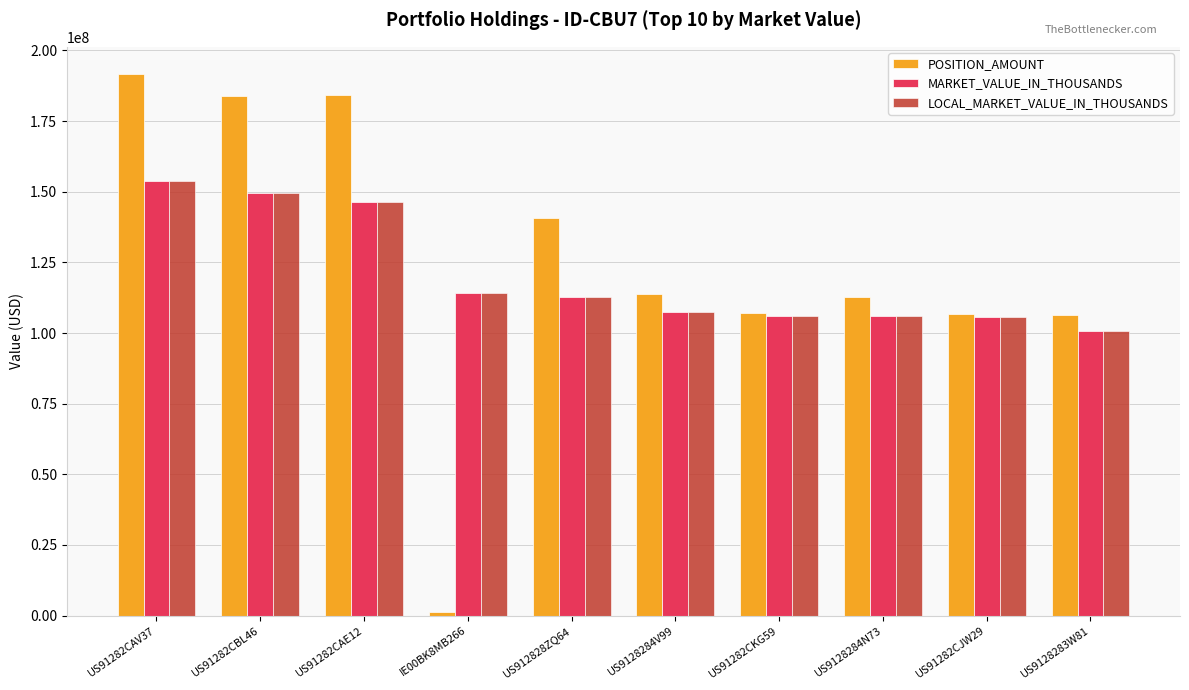

What is the difference between the second highest and second lowest values in the LOCAL_MARKET_VALUE_IN_THOUSANDS series?

43924000